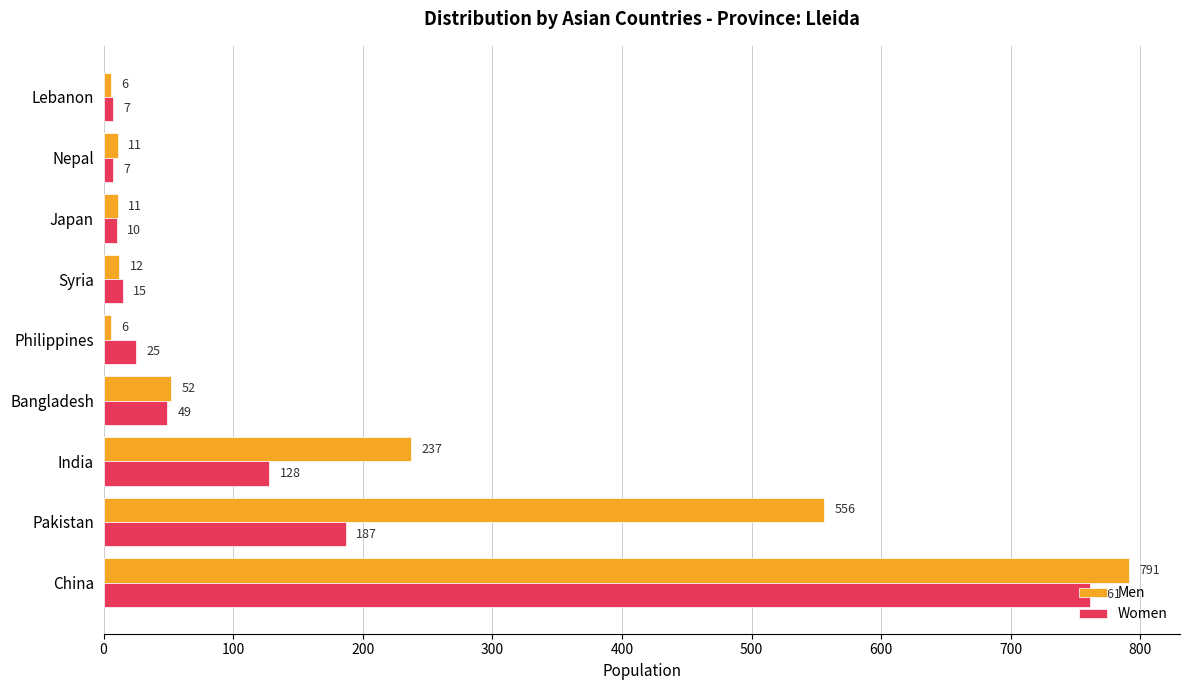

What is the highest value of the Men series?

791